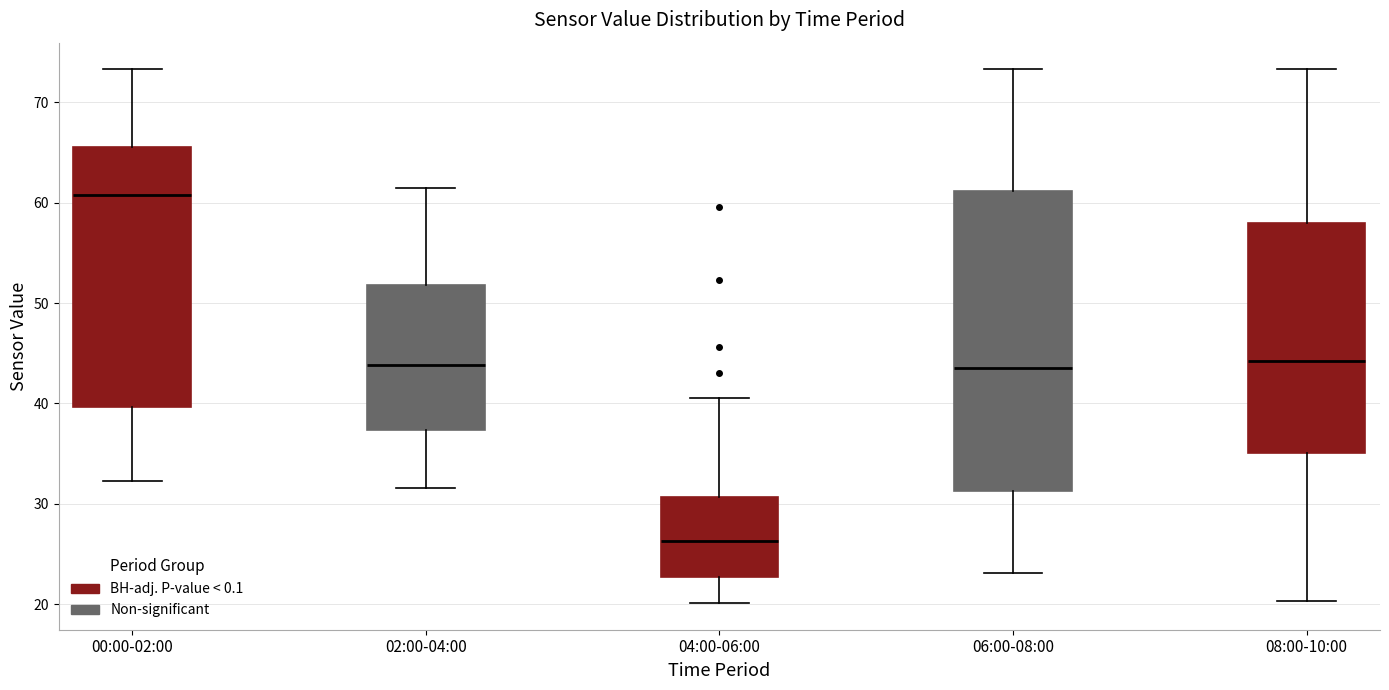

Reading left to right, read every box against the y-axis: the position of its median line, the range the box covers, and the ends of its whiskers. The values are not printed on the chart, so give them approximately, as read against the axis.

00:00-02:00: median 61, box 40 to 66, whiskers 32 to 73
02:00-04:00: median 44, box 37 to 52, whiskers 32 to 62
04:00-06:00: median 26, box 23 to 31, whiskers 20 to 41
06:00-08:00: median 43, box 31 to 61, whiskers 23 to 73
08:00-10:00: median 44, box 35 to 58, whiskers 20 to 73